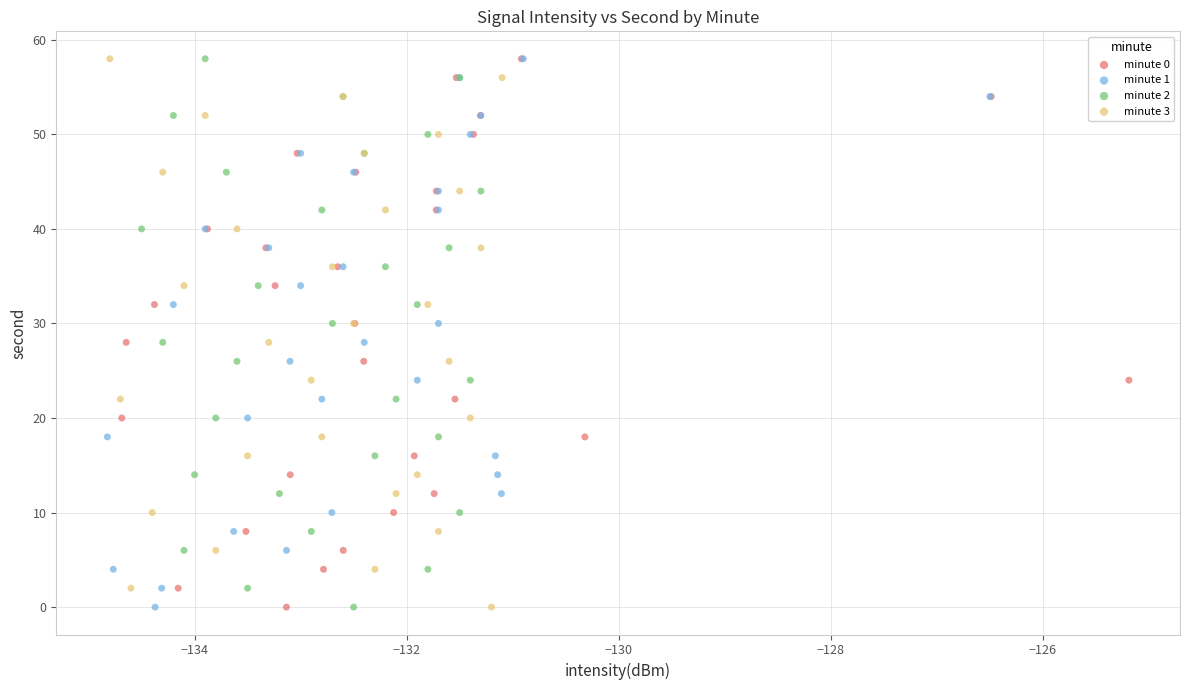

What are all the series names shown in the legend?

minute 0, minute 1, minute 2, minute 3